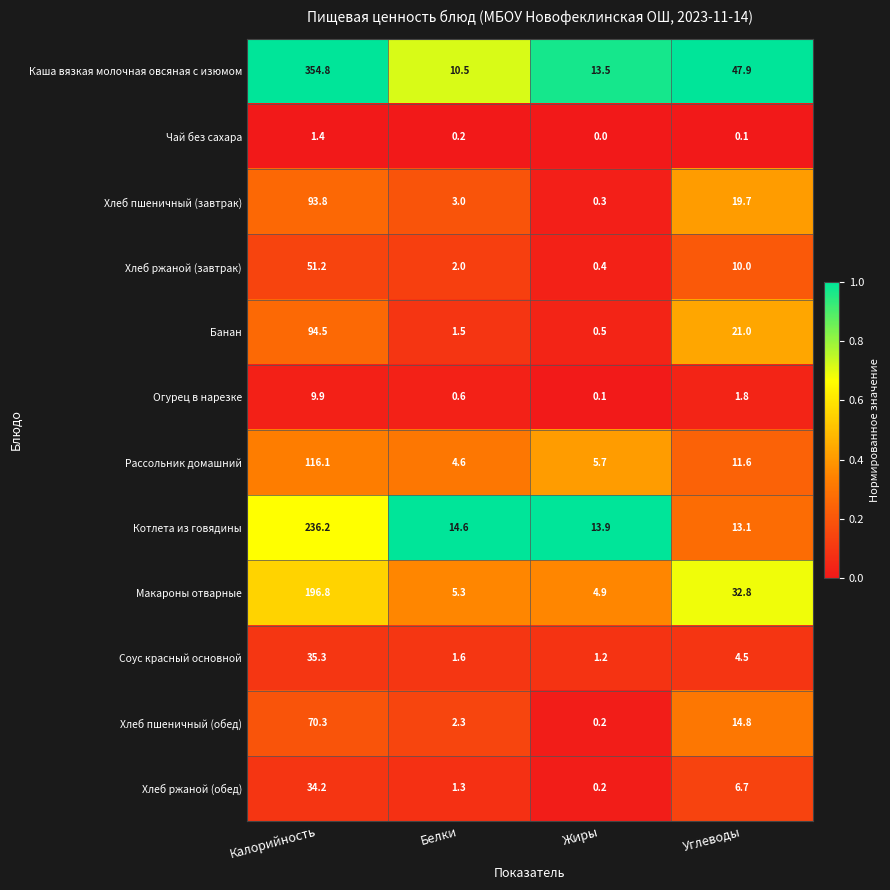

What is the spread (max minus min) of values at Жиры?

13.9